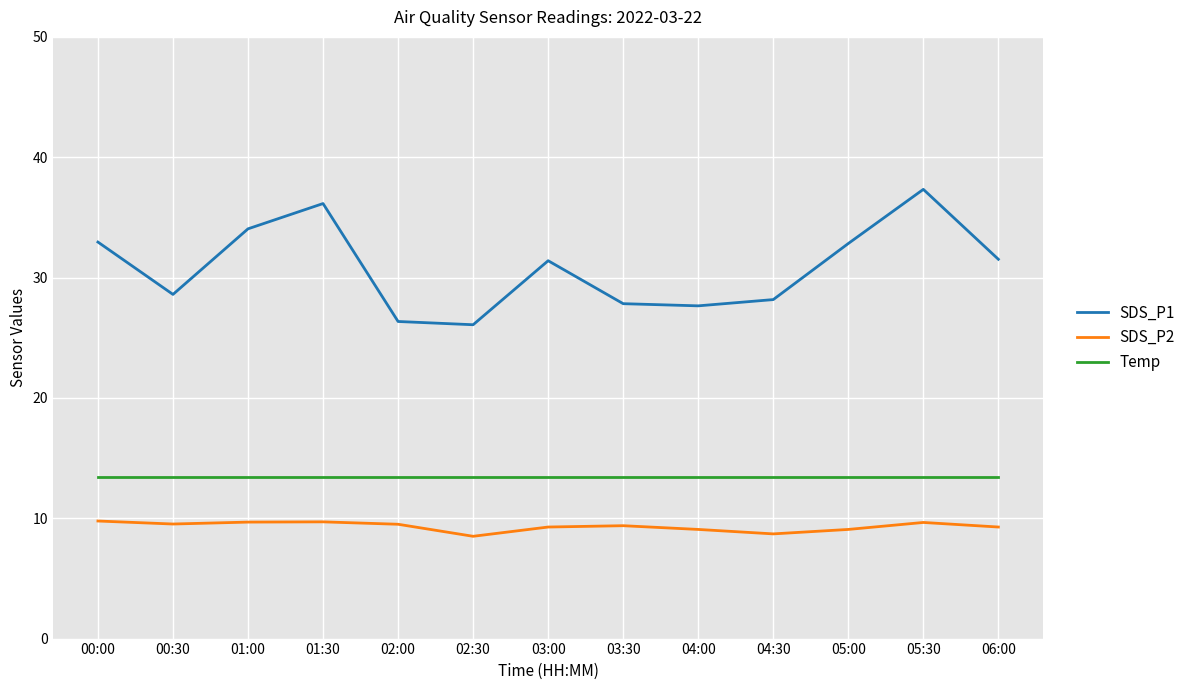

List the series in order of their overall mean, highest first.

SDS_P1, Temp, SDS_P2